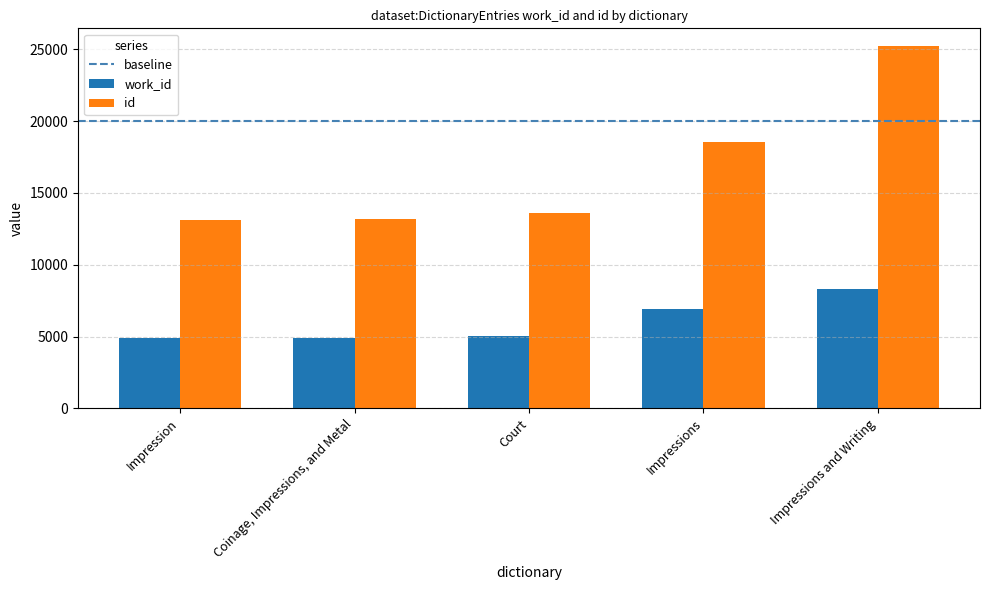

List the series in order of their overall mean, lowest first.

work_id, id